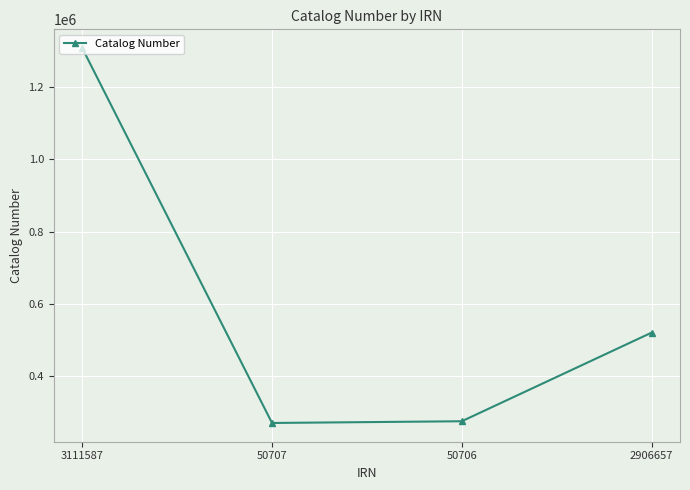

How many values are below 519756?

2